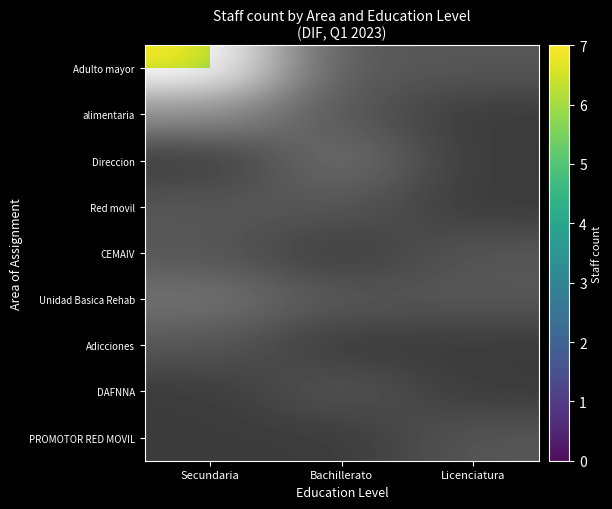

Rank the categories by Red movil value from highest to lowest.

Secundaria, Bachillerato, Licenciatura